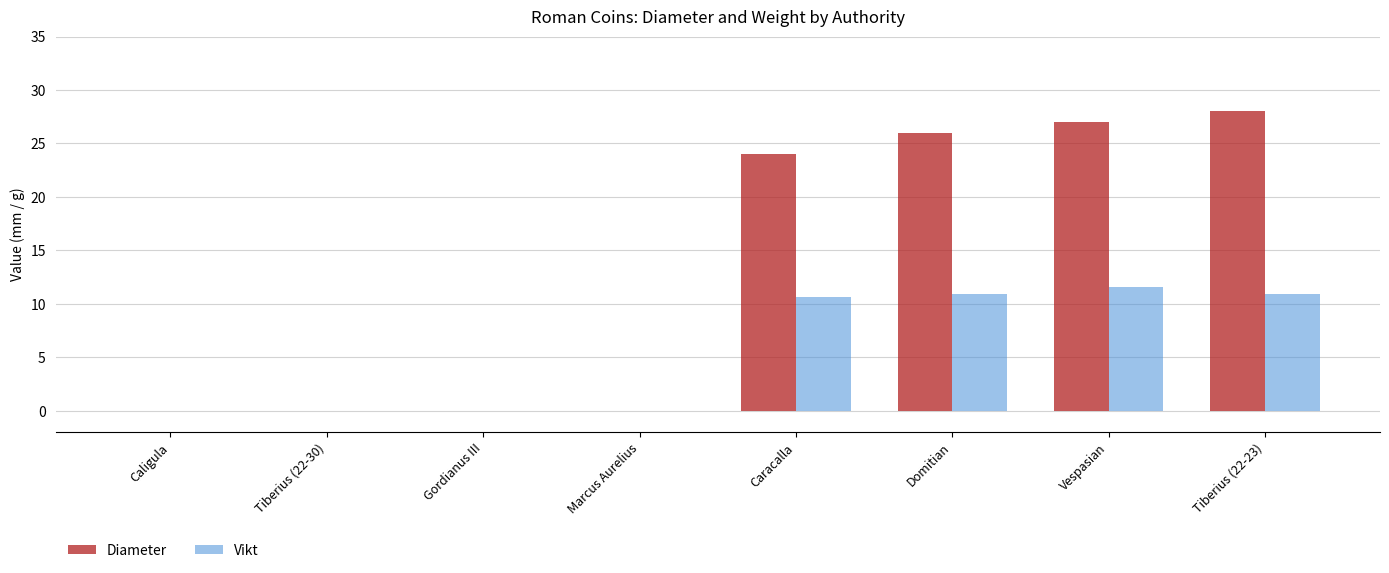

Where does the Vikt series first go above 10?

Caracalla